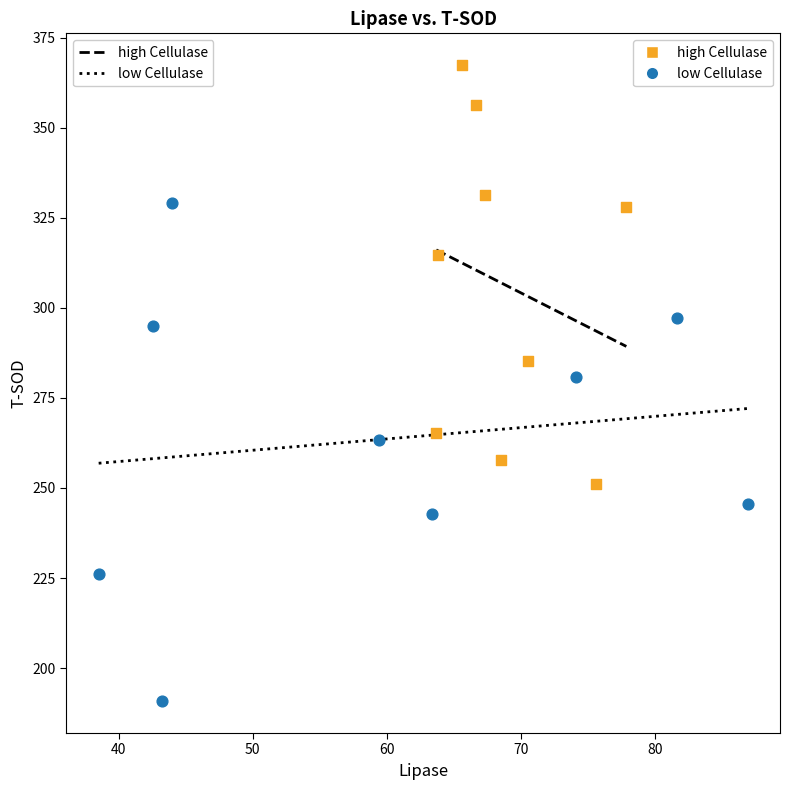

Which series reaches the minimum Y coordinate?

low Cellulase